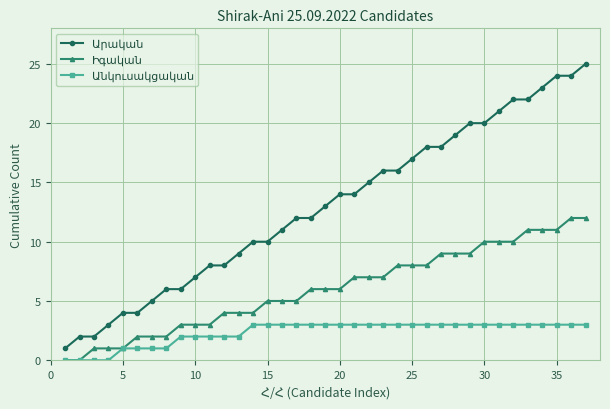

How many lines are shown in the chart?

3